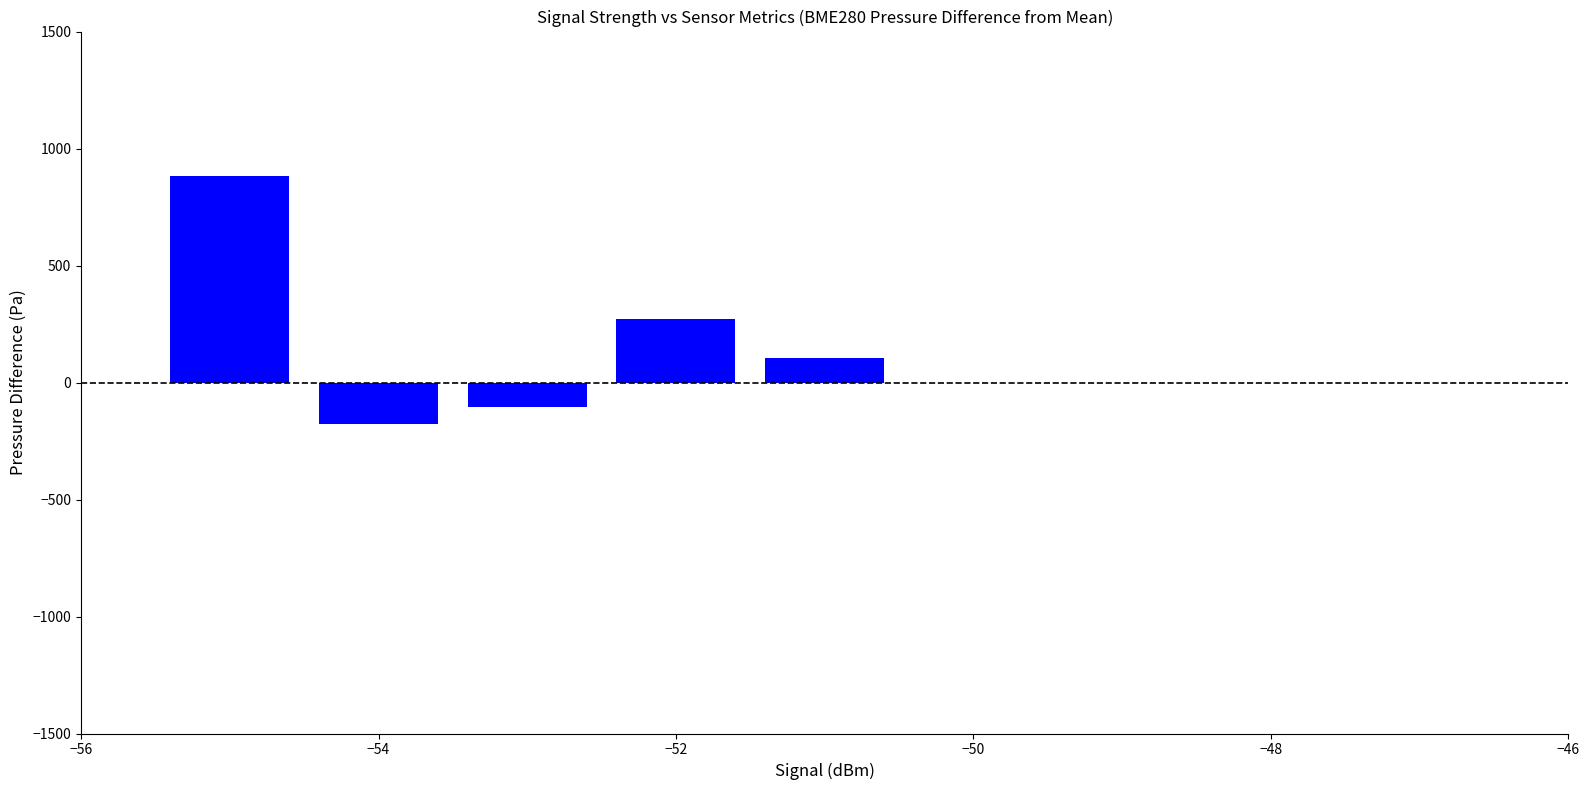

Are the bars grouped side by side (vs. stacked)?

No